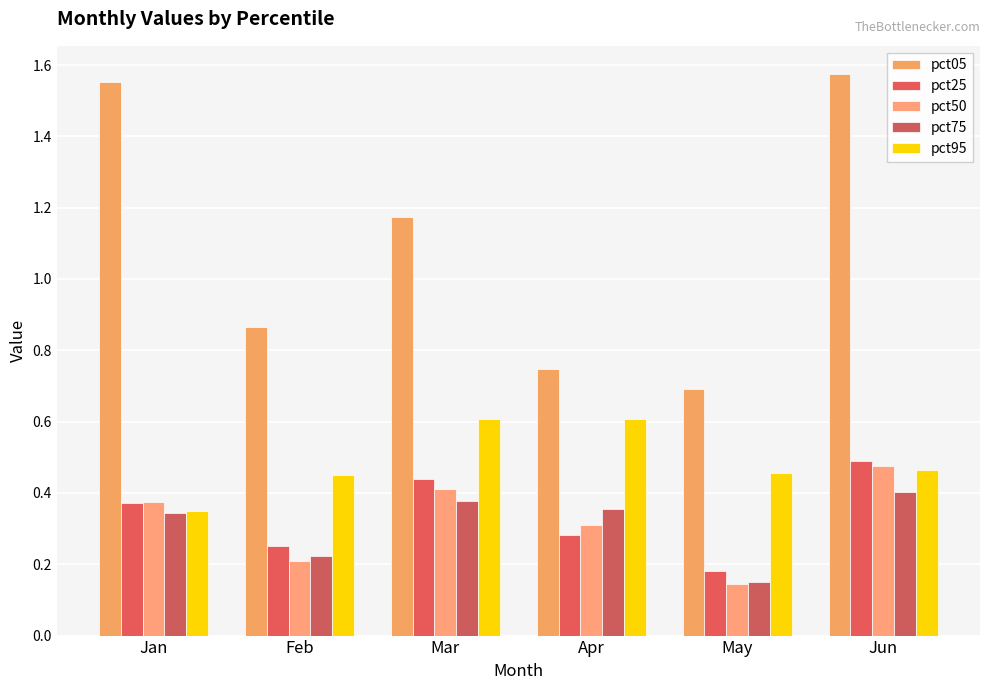

What is the difference between the highest and lowest values at Mar?

0.8